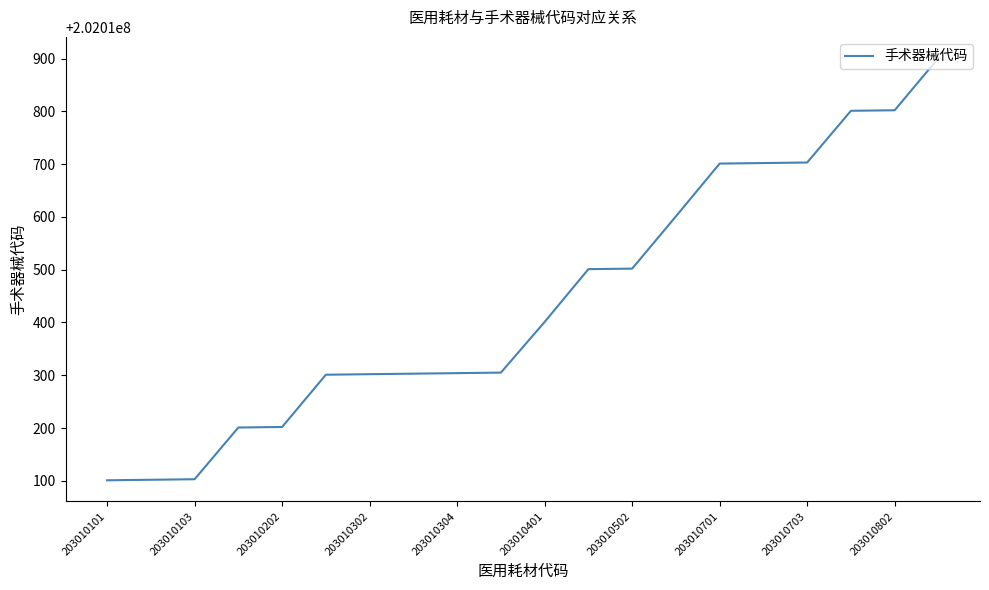

How many categories are shown in the chart?

20